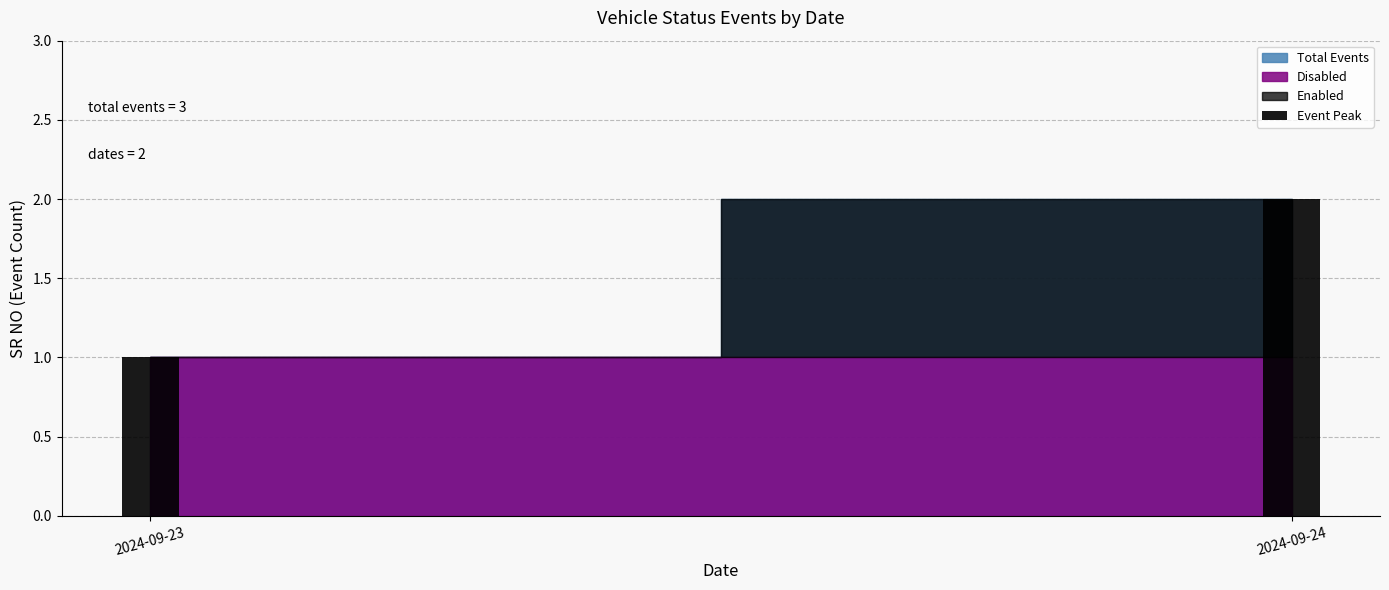

What is the value of the 2nd bar from the left?

2